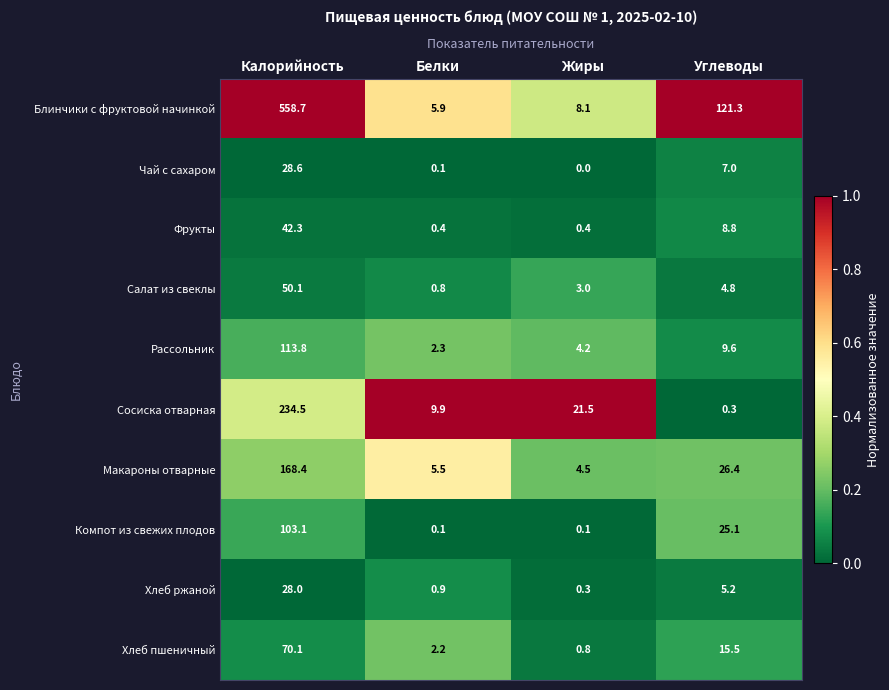

Between Калорийность and Белки, which series saw the biggest shift?

Блинчики с фруктовой начинкой